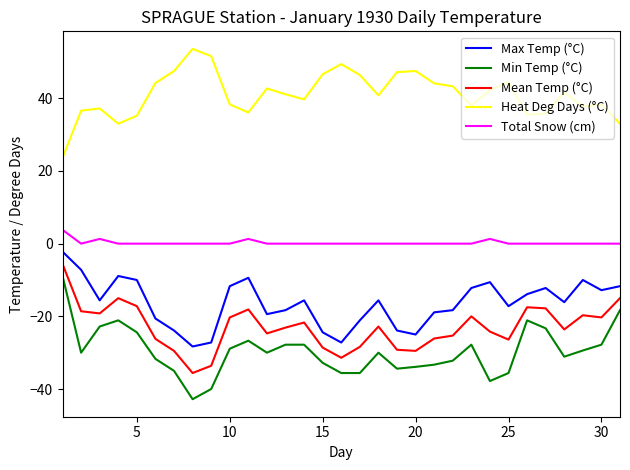

What is the maximum value shown in the chart?

53.6